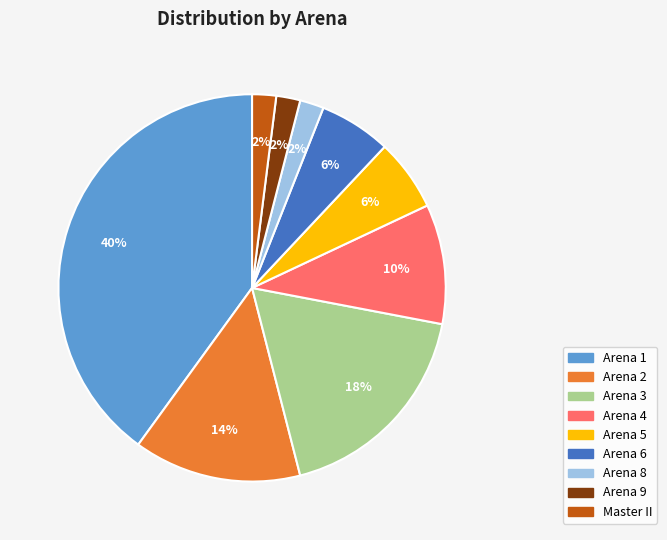

To the nearest percent, what is the average slice percentage?

11%